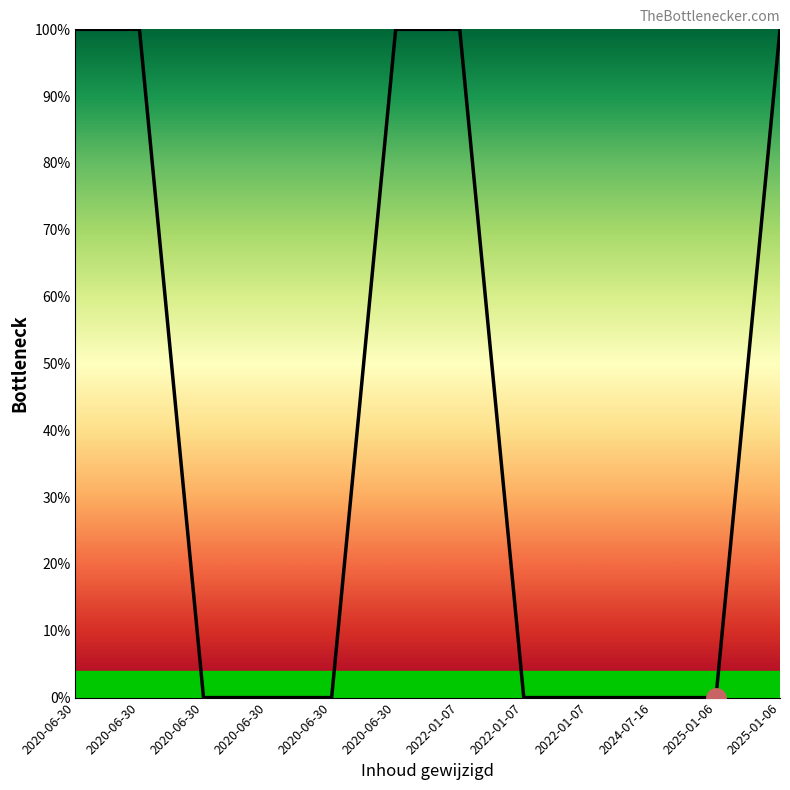

Does the chart have visible grid lines?

No